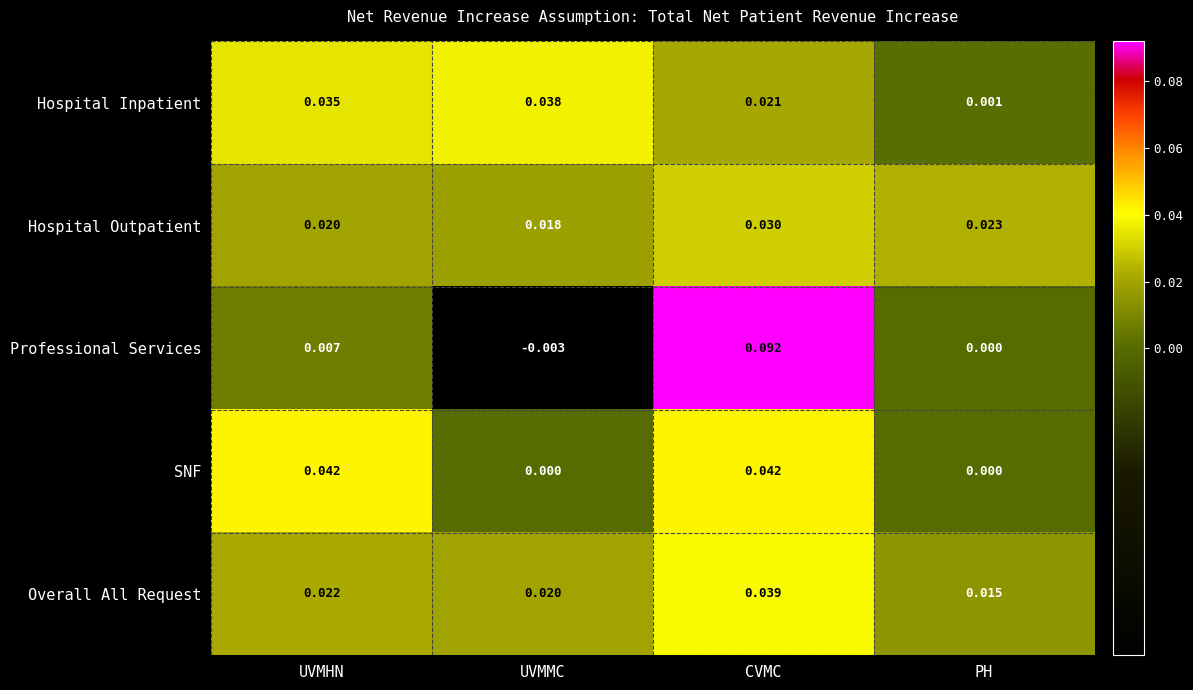

Which series changed the most between UVMMC and CVMC?

Professional Services